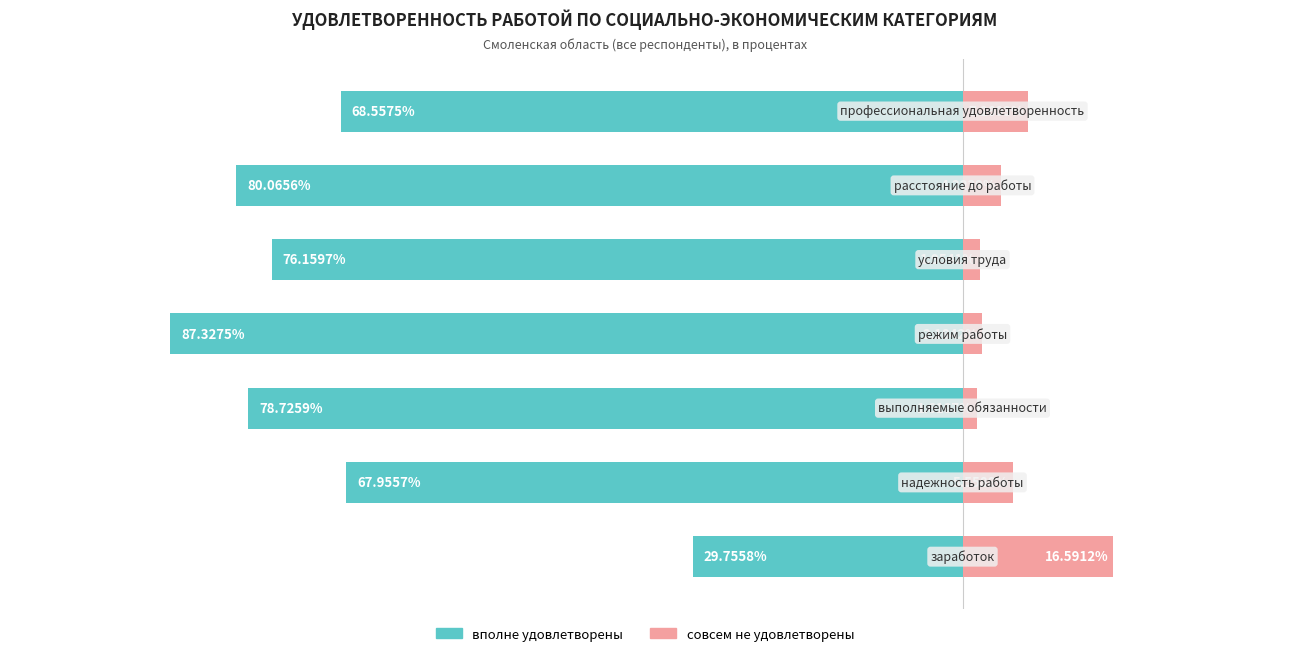

Reading right to left, extract all data points from this chart.

вполне удовлетворены: 6=-68.6	5=-80.1	4=-76.2	3=-87.3	2=-78.7	1=-68.0	0=-29.8
совсем не удовлетворены: 6=7.3	5=4.2	4=2.0	3=2.2	2=1.6	1=5.6	0=16.6